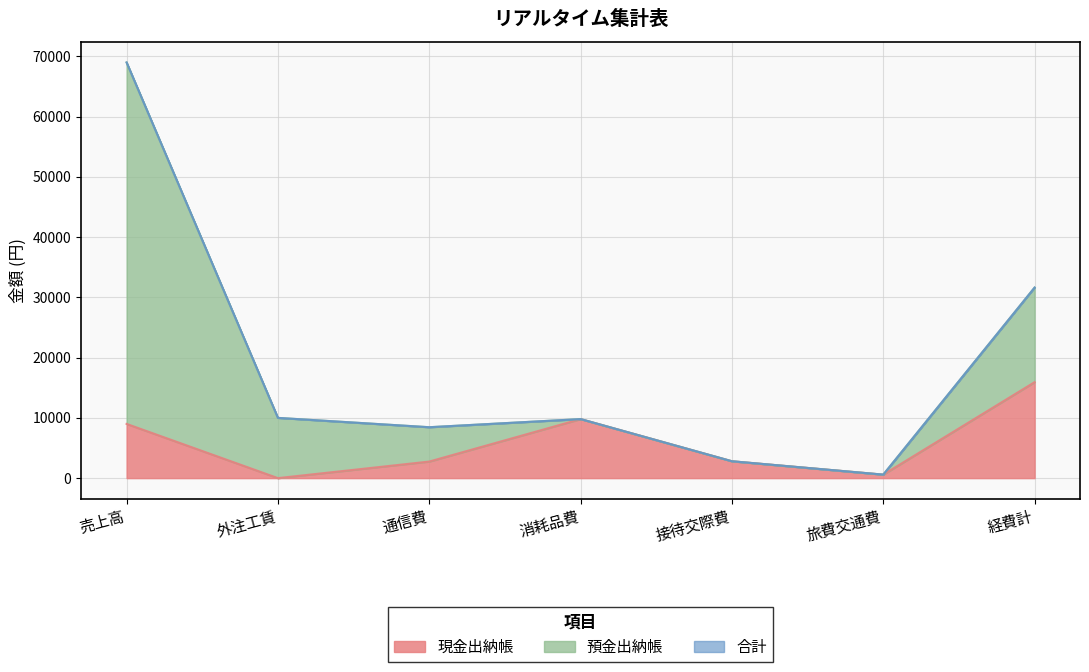

In 合計, how many points are lower than both neighbors (excluding endpoints)?

2